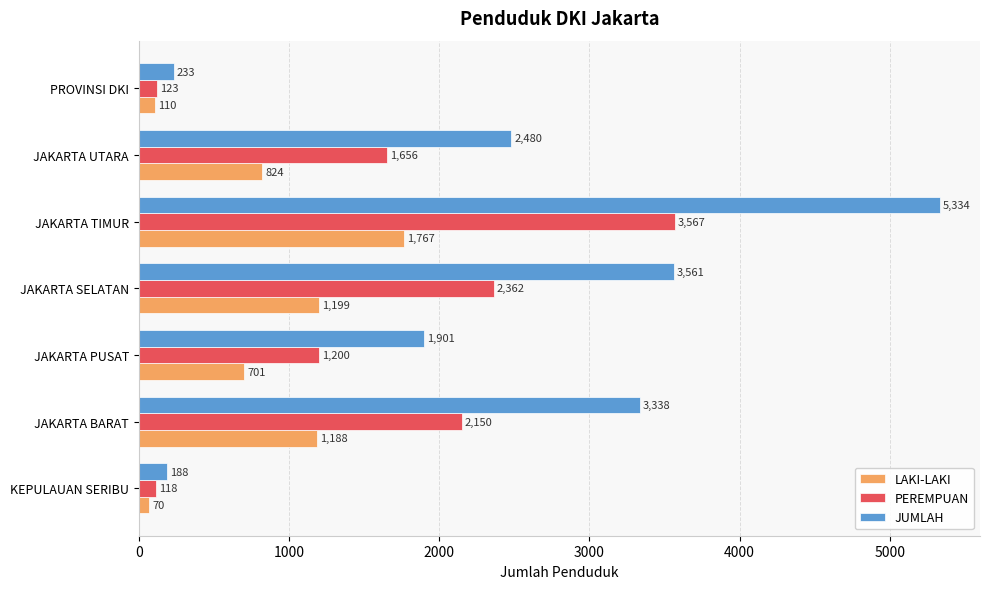

What are all the series names shown in the legend?

LAKI-LAKI, PEREMPUAN, JUMLAH